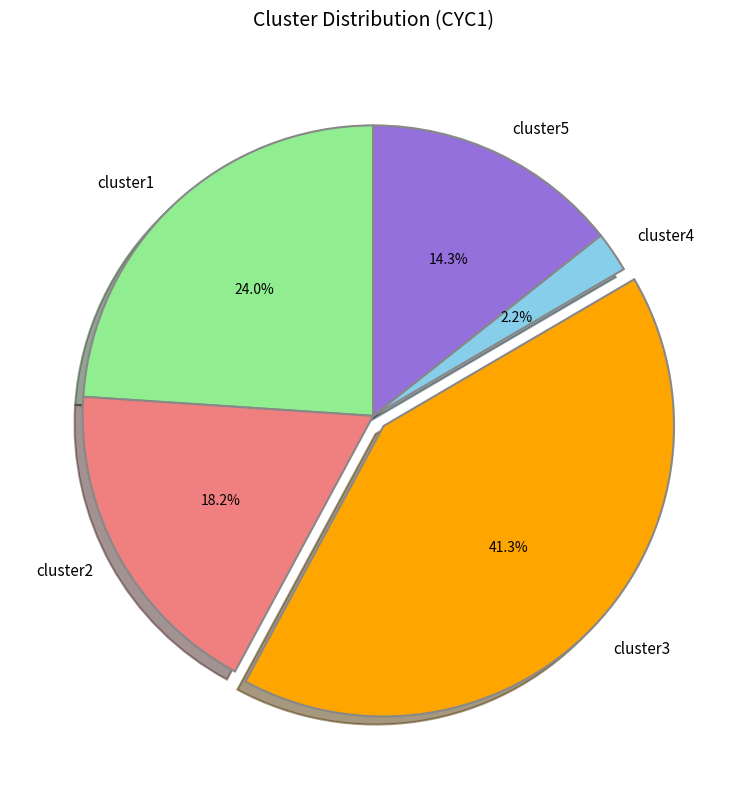

To the nearest percent, what is the combined percentage of cluster1 and cluster2?

42%